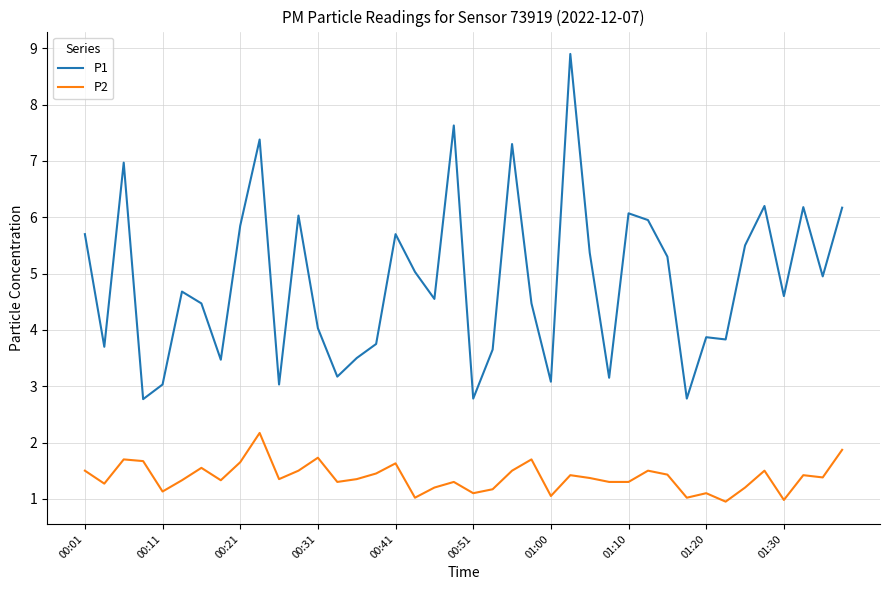

What is the difference between the maximum and minimum values in the P2 series?

1.2